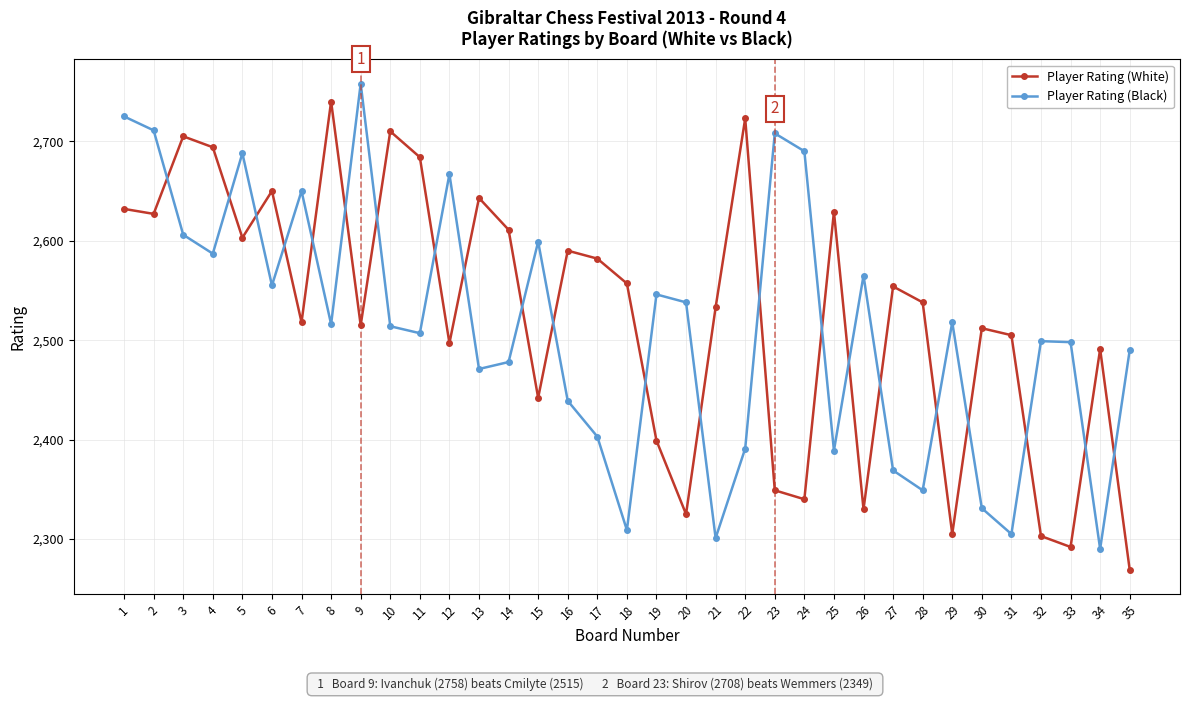

Does the chart have visible grid lines?

Yes